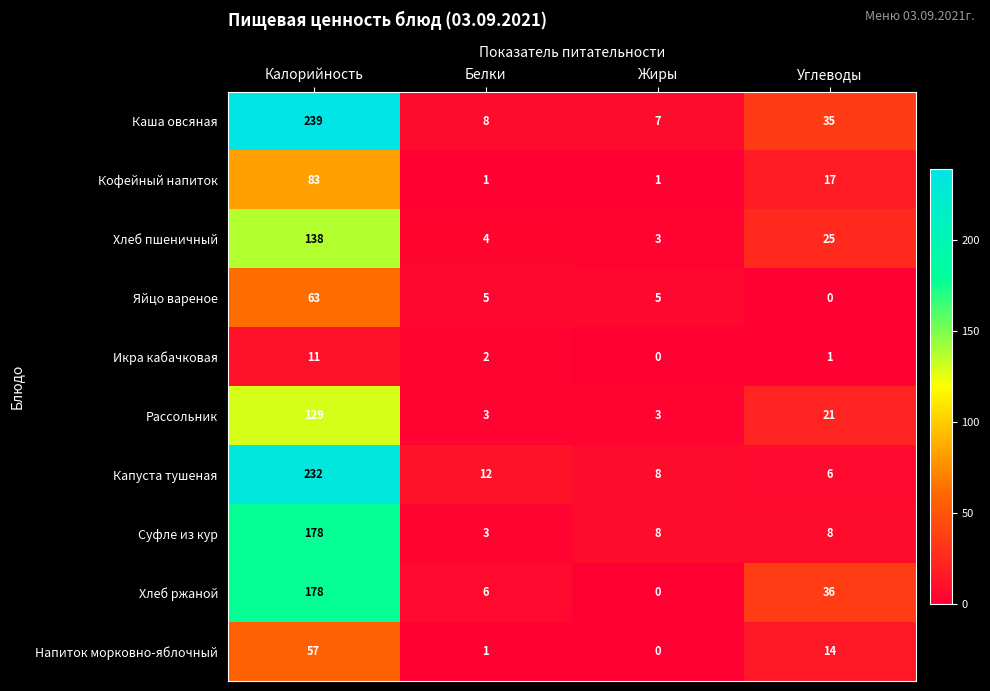

What is the difference between the Рассольник values at Жиры and Углеводы?

18